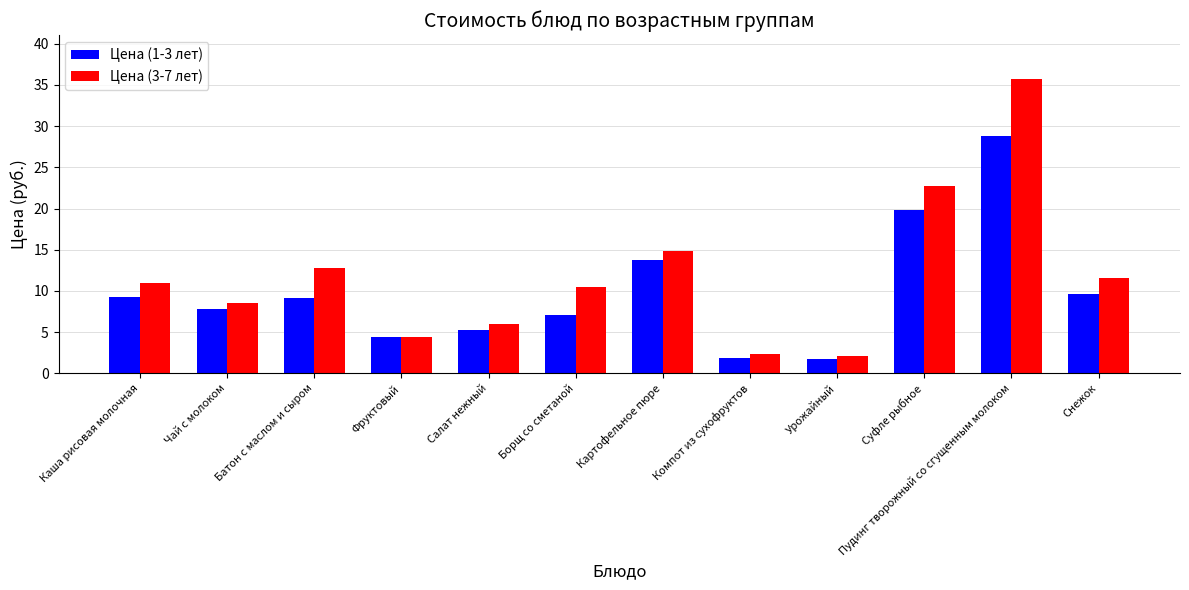

The value of Цена (3-7 лет) at Каша рисовая молочная is 11.0. True or false?

True